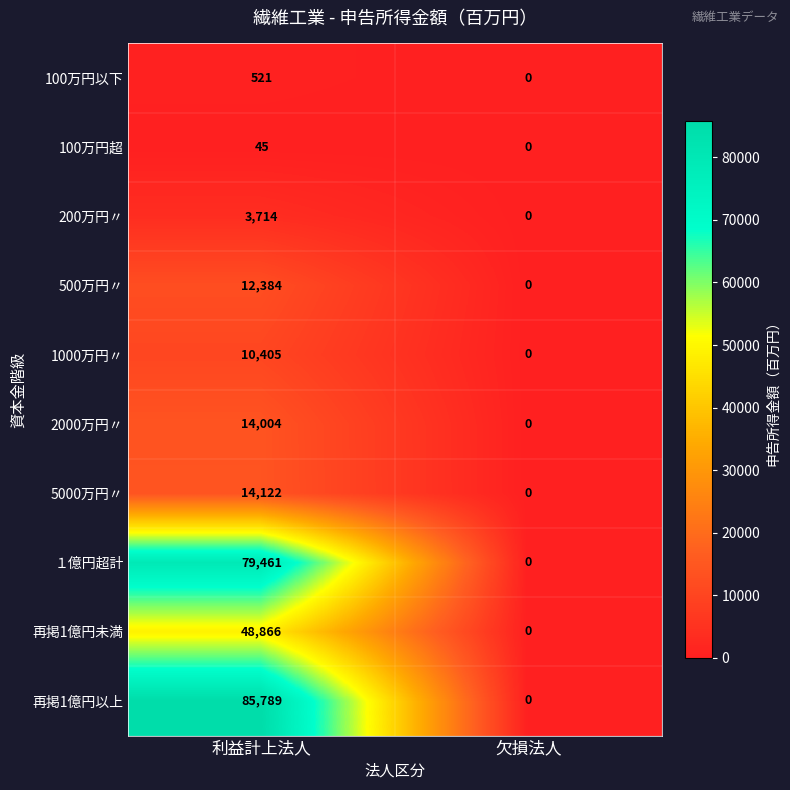

Which series has the largest range (max minus min)?

再掲1億円以上